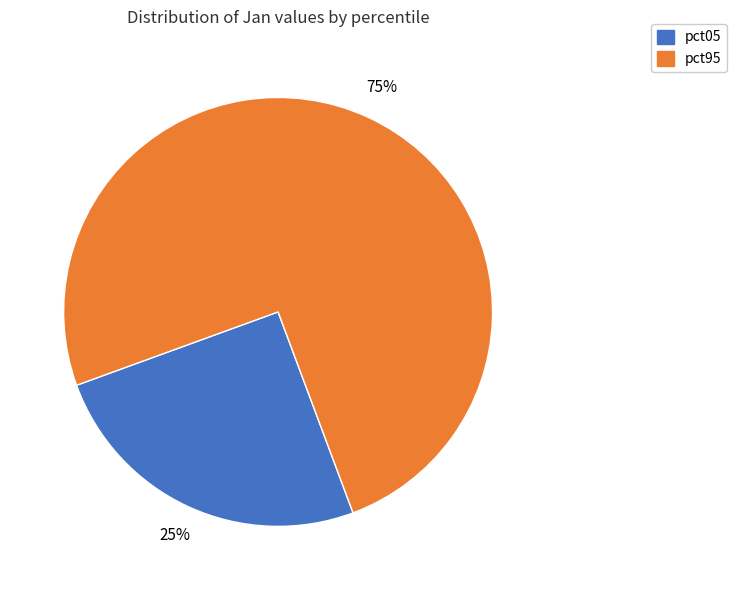

To the nearest percent, what is the average slice percentage?

50%